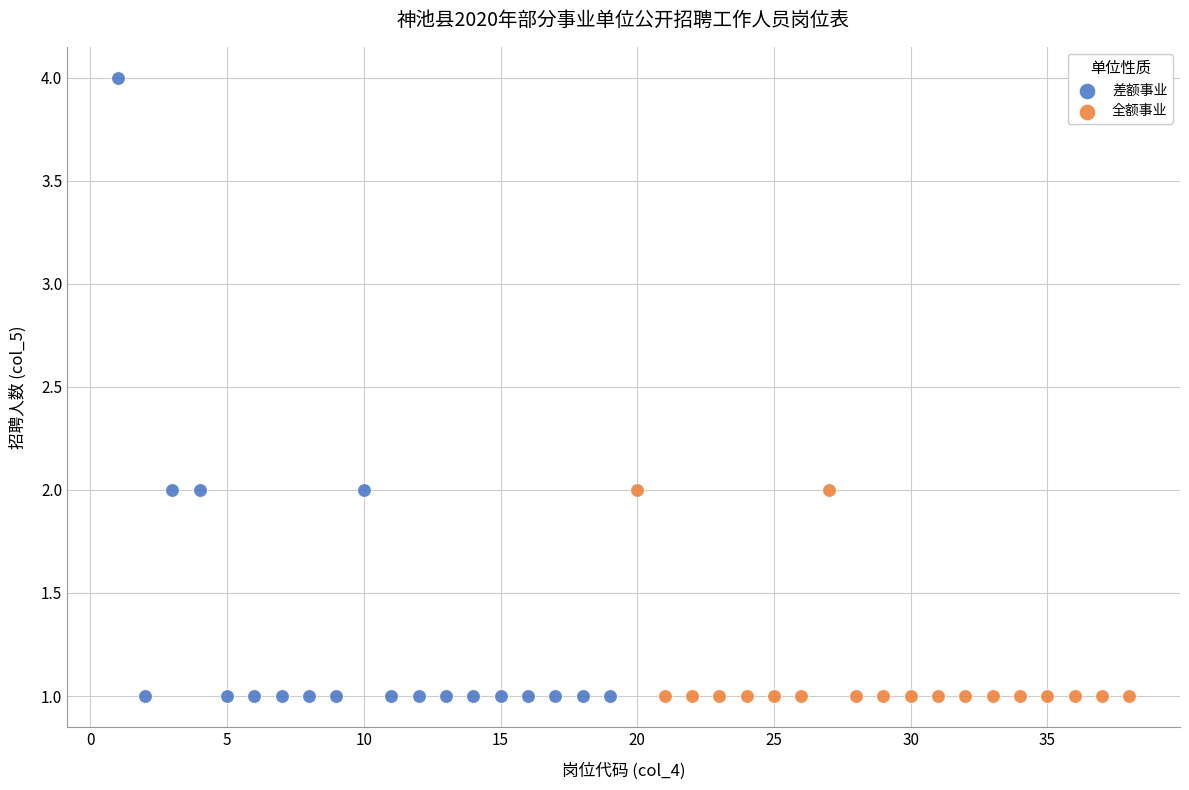

Which series has the largest Y range (max minus min)?

差额事业